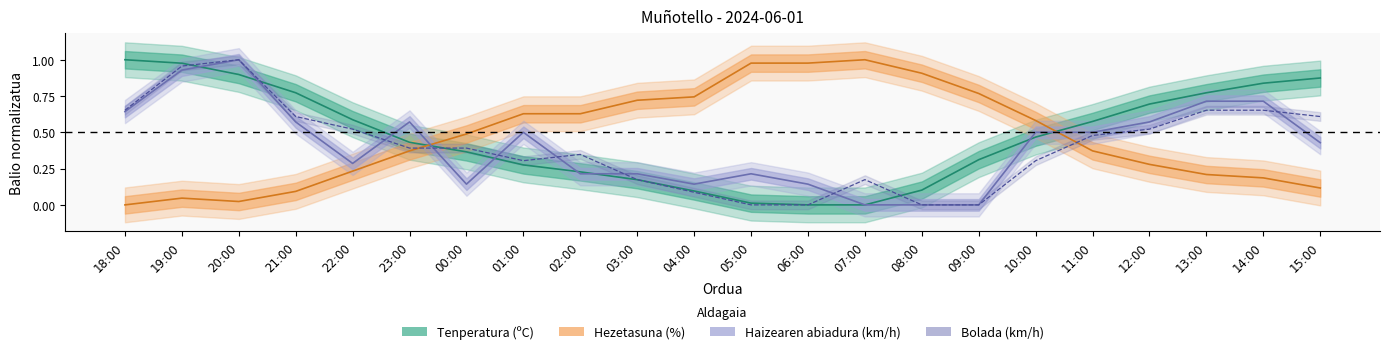

What is the label of the 4th point from the right?

12:00